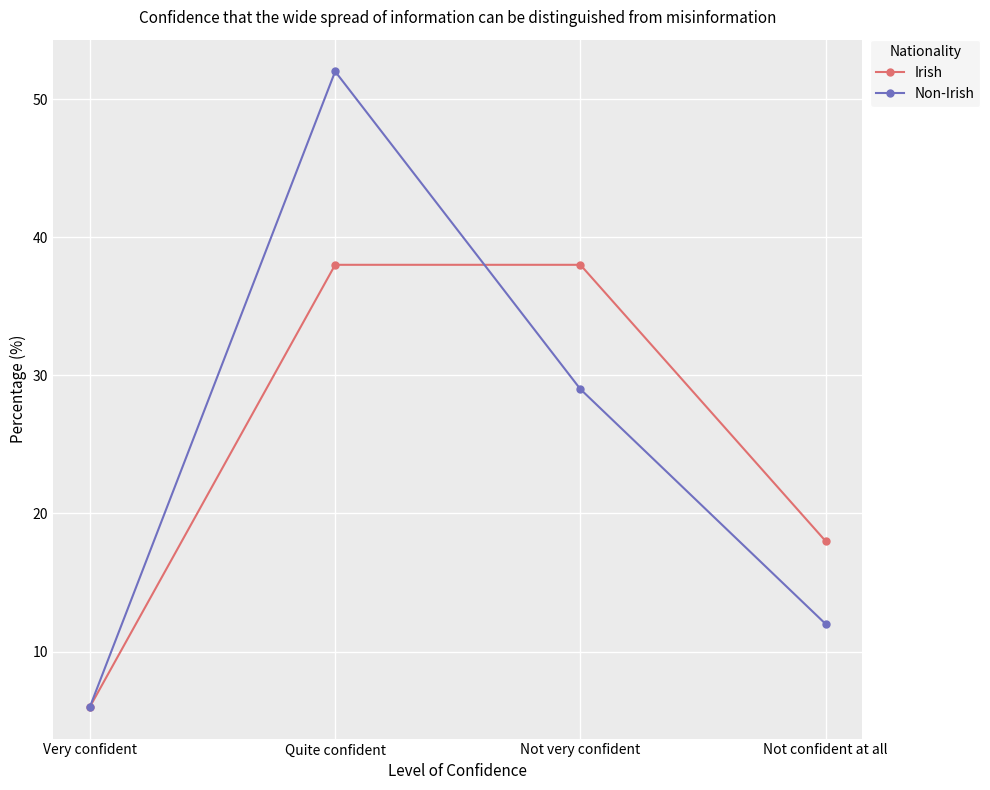

What is the label of the 1st point from the right?

Not confident at all